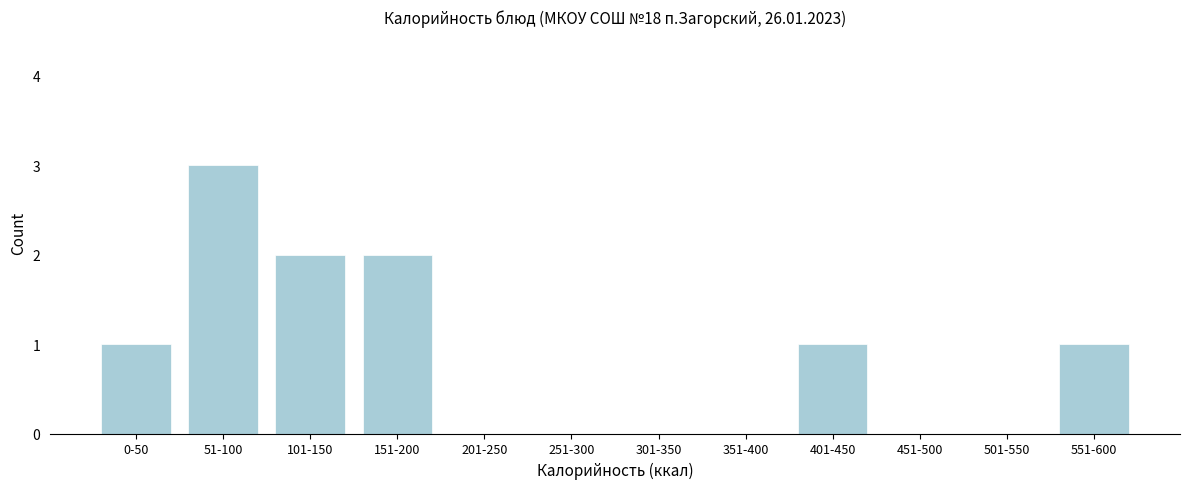

Reading right to left, extract all data points from this chart.

551-600=1	501-550=0	451-500=0	401-450=1	351-400=0	301-350=0	251-300=0	201-250=0	151-200=2	101-150=2	51-100=3	0-50=1